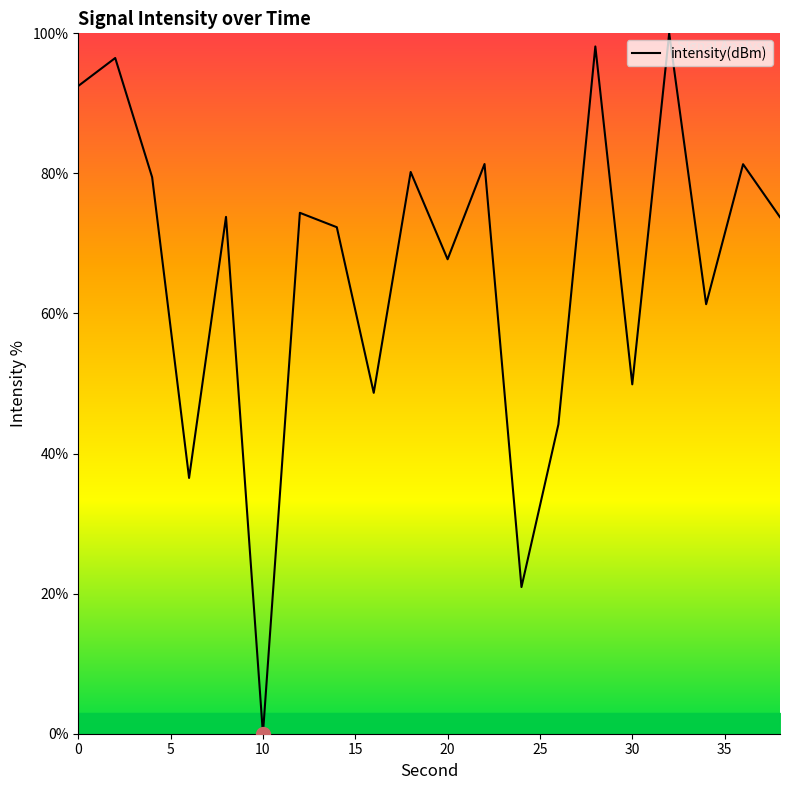

What is the greatest value displayed?

100.0